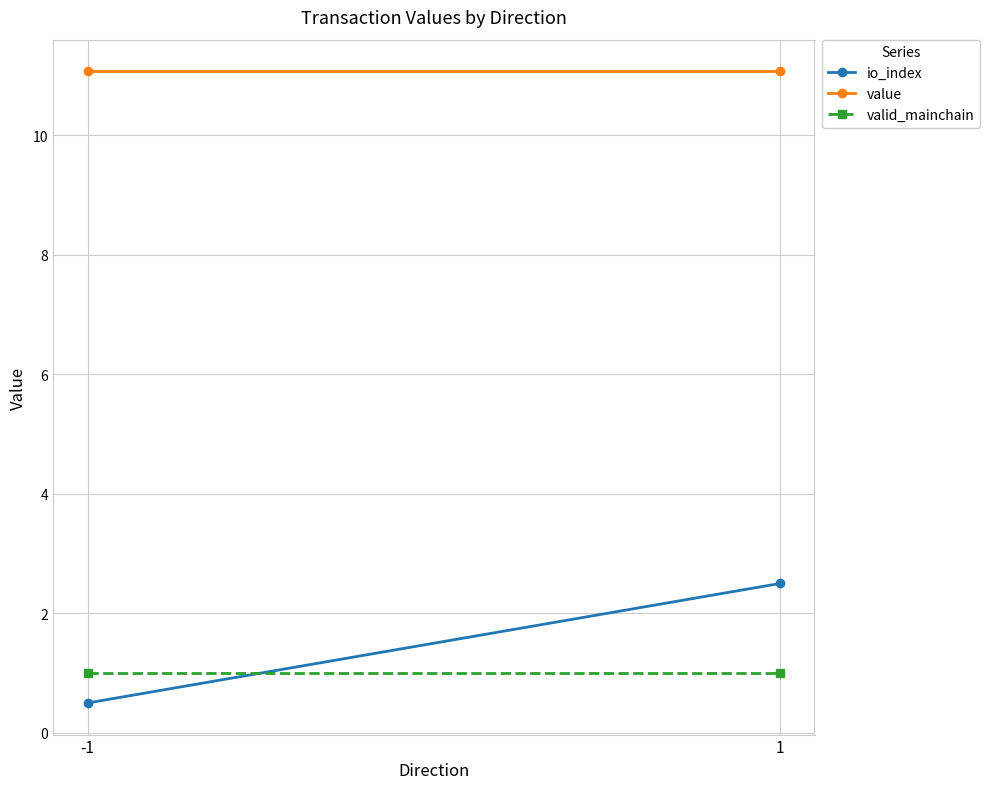

What is the spread (max minus min) of values at -1?

10.6